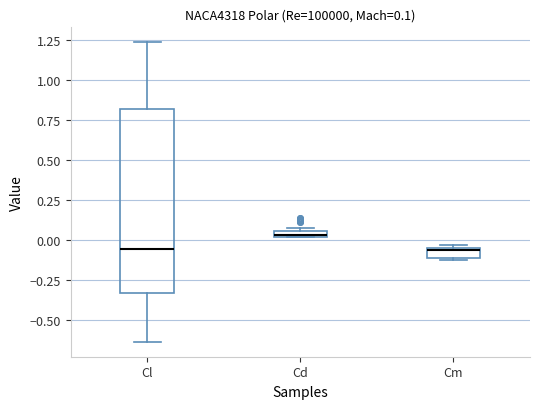

Comparing the boxes themselves (not the whiskers), which one is the tallest?

Cl